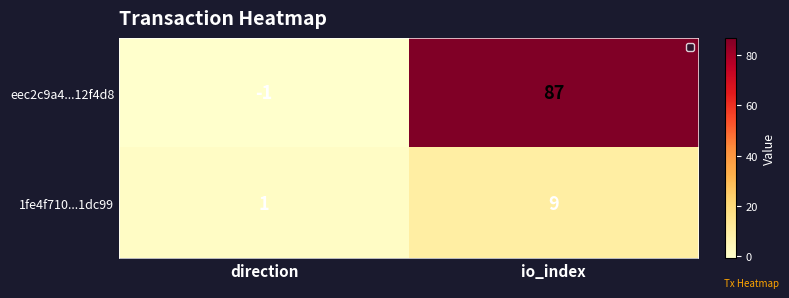

The value of eec2c9a4...12f4d8 at io_index is 87. True or false?

True